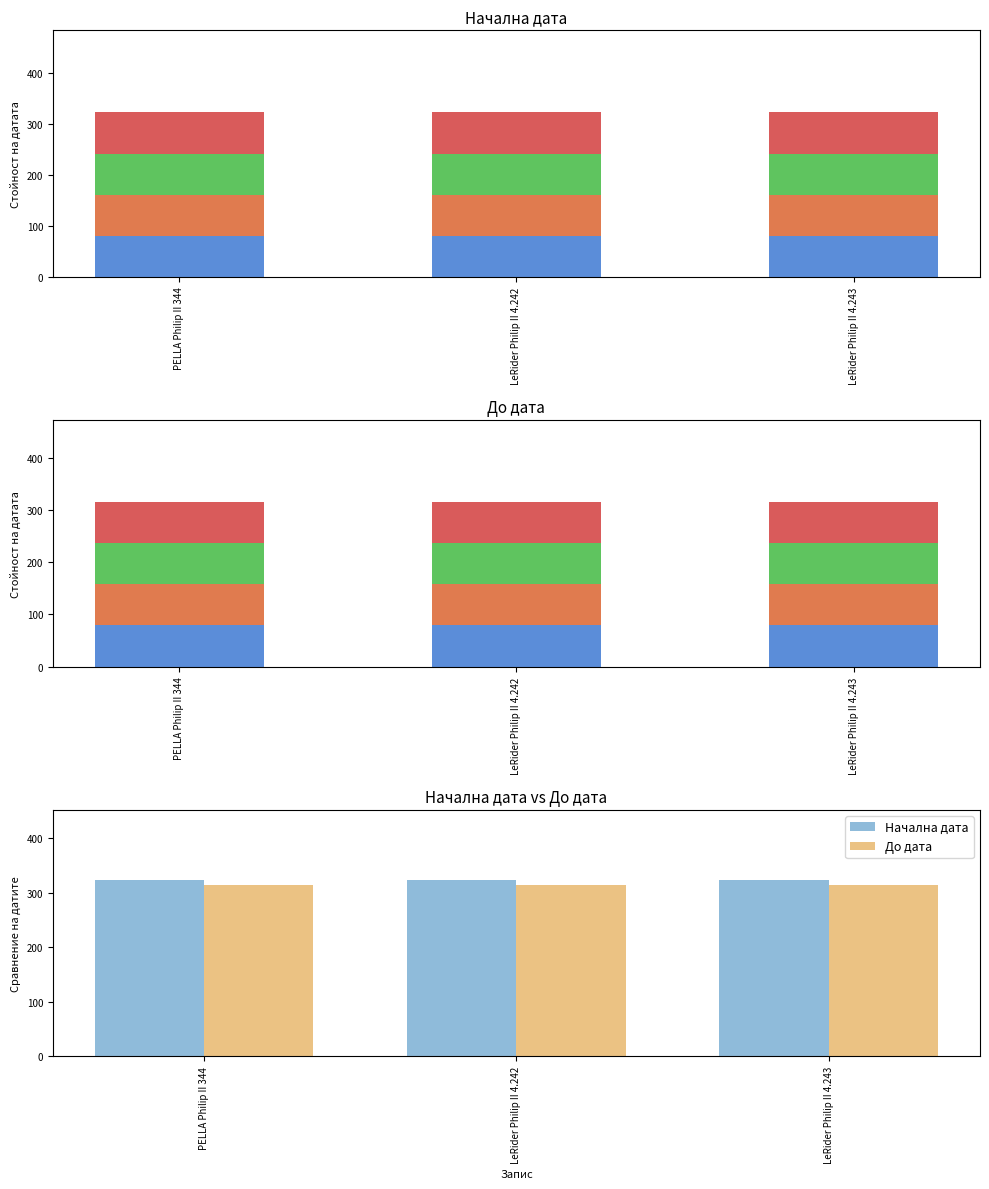

Reading left to right, transcribe all the data shown in this chart.

Начална дата: 323	323	323
До дата: 315	315	315